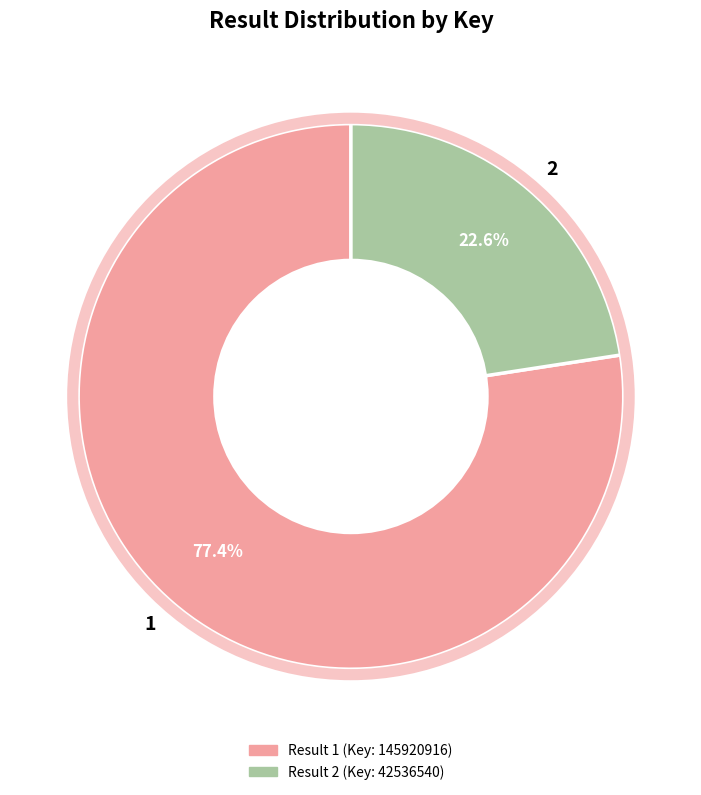

To the nearest percent, what is the combined percentage of 2 and 1?

100%